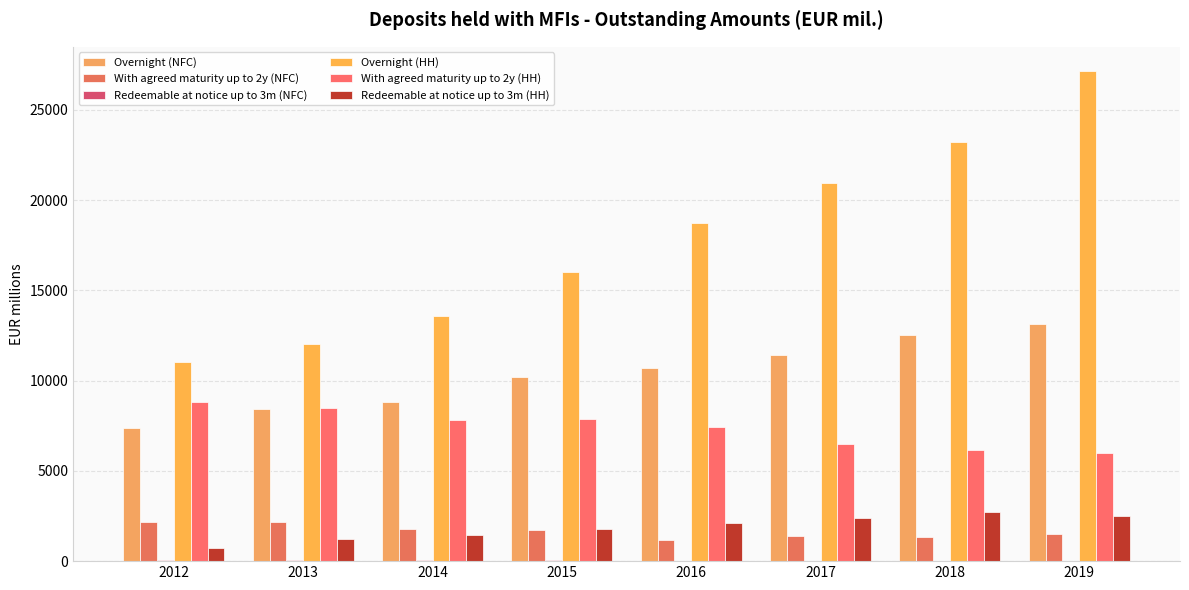

At which label does With agreed maturity up to 2y (NFC) reach its minimum?

2016